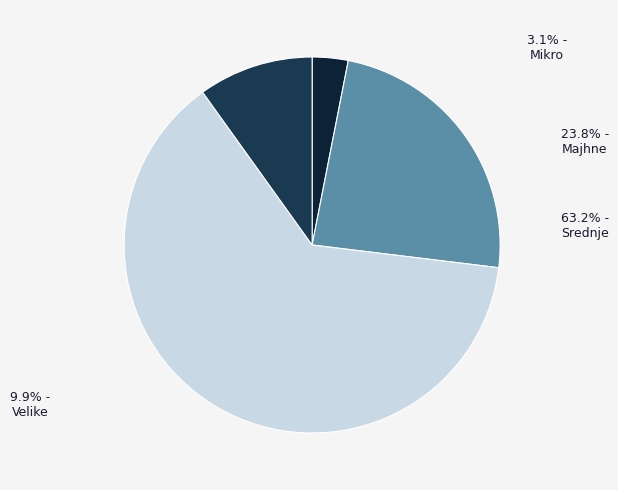

How many slices are in this pie chart?

4